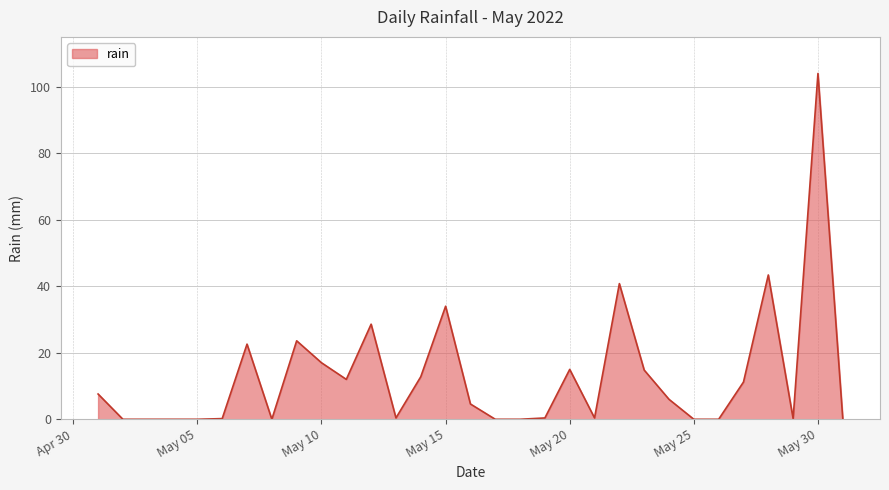

What is the difference between the maximum and minimum values?

104.0